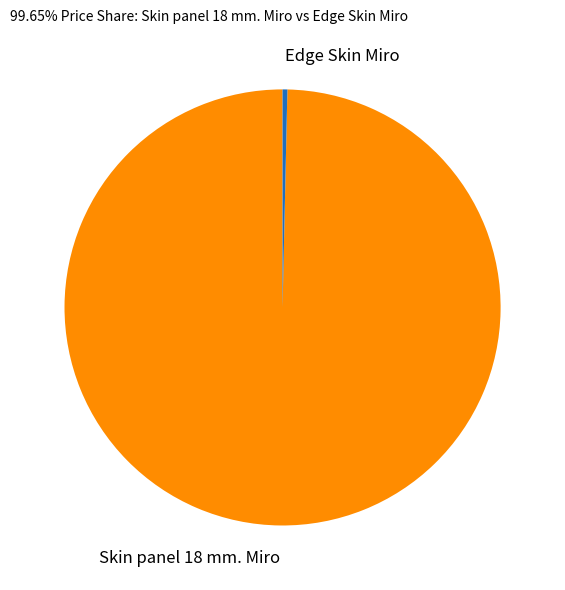

Is there a majority slice in this chart?

Yes